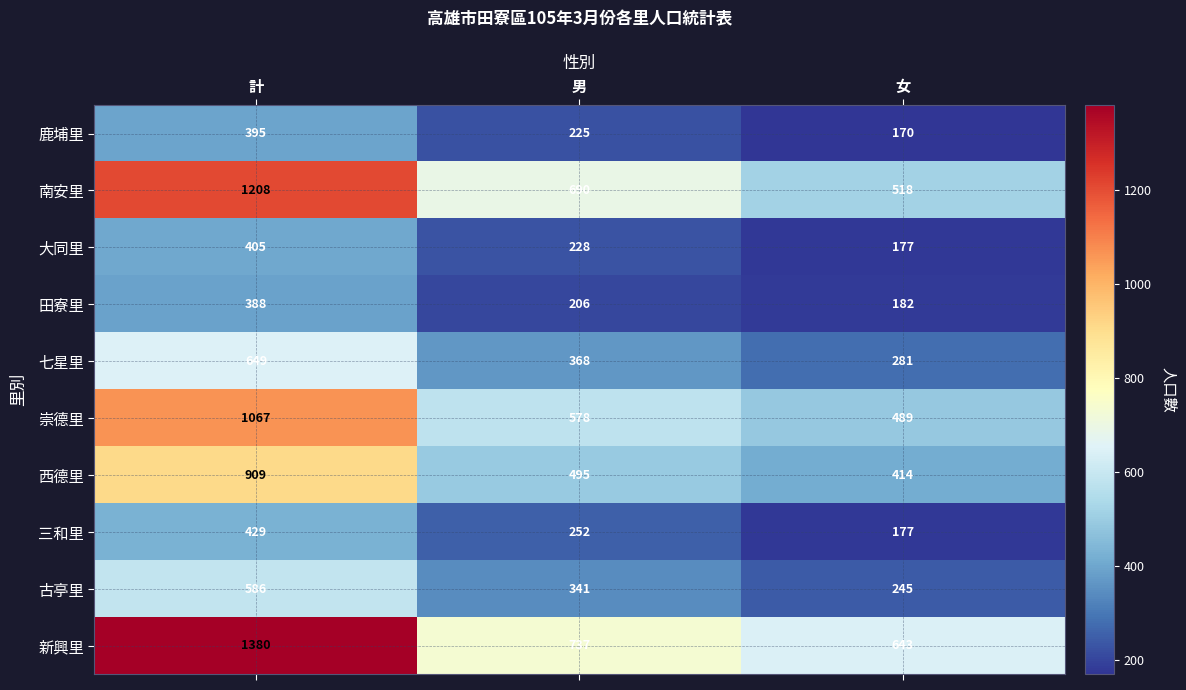

What is the smallest value displayed?

170